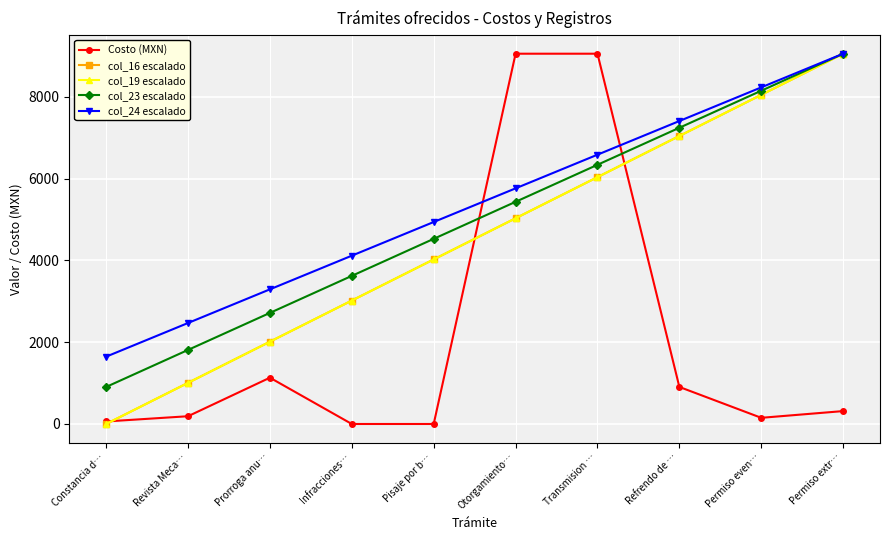

Reading left to right, what are all the values shown in this chart?

Costo (MXN): Constancia d…=61.9	Revista Meca…=189.7	Prorroga anu…=1132.1	Infracciones…=0.0	Pisaje por b…=0.0	Otorgamiento…=9055.2	Transmision …=9055.2	Refrendo de …=905.7	Permiso even…=150.9	Permiso extr…=315.4
col_16 escalado: Constancia d…=0.0	Revista Meca…=1006.1	Prorroga anu…=2012.3	Infracciones…=3018.4	Pisaje por b…=4024.5	Otorgamiento…=5030.7	Transmision …=6036.8	Refrendo de …=7042.9	Permiso even…=8049.1	Permiso extr…=9055.2
col_19 escalado: Constancia d…=0.0	Revista Meca…=1006.1	Prorroga anu…=2012.3	Infracciones…=3018.4	Pisaje por b…=4024.5	Otorgamiento…=5030.7	Transmision …=6036.8	Refrendo de …=7042.9	Permiso even…=8049.1	Permiso extr…=9055.2
col_23 escalado: Constancia d…=905.5	Revista Meca…=1811.0	Prorroga anu…=2716.6	Infracciones…=3622.1	Pisaje por b…=4527.6	Otorgamiento…=5433.1	Transmision …=6338.6	Refrendo de …=7244.2	Permiso even…=8149.7	Permiso extr…=9055.2
col_24 escalado: Constancia d…=1646.4	Revista Meca…=2469.6	Prorroga anu…=3292.8	Infracciones…=4116.0	Pisaje por b…=4939.2	Otorgamiento…=5762.4	Transmision …=6585.6	Refrendo de …=7408.8	Permiso even…=8232.0	Permiso extr…=9055.2